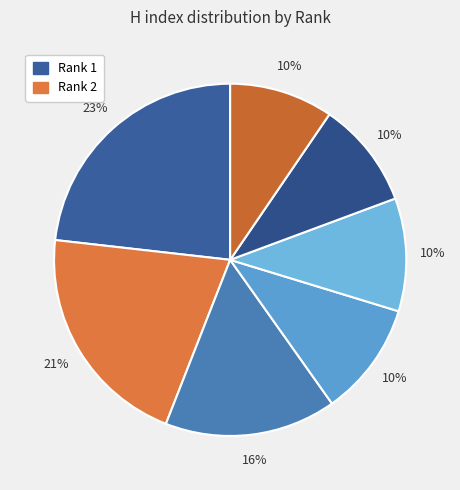

Count the number of slices in the pie.

7